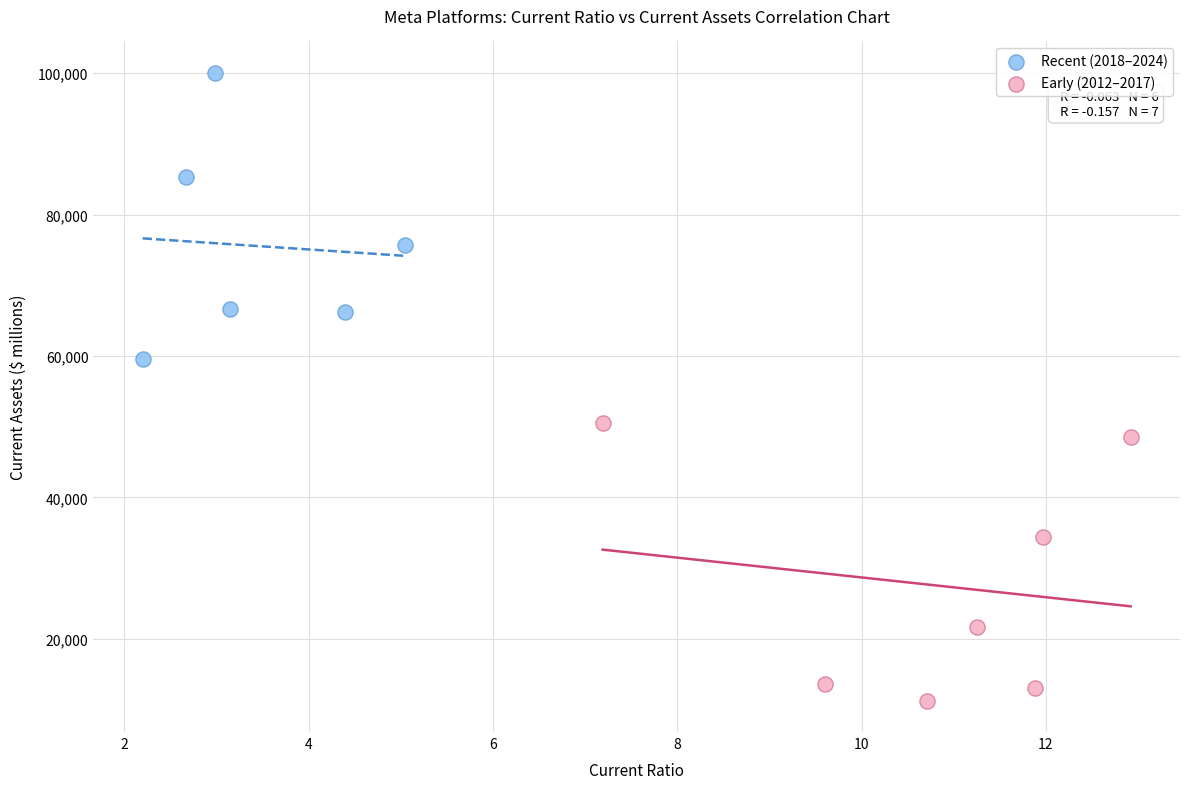

Which series contains the highest Y value?

Recent (2018–2024)